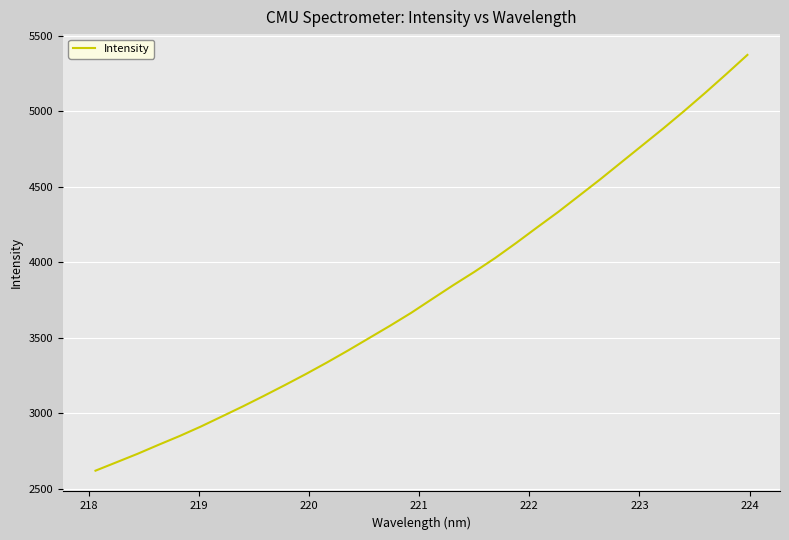

What is the difference between the maximum and minimum values?

2752.7